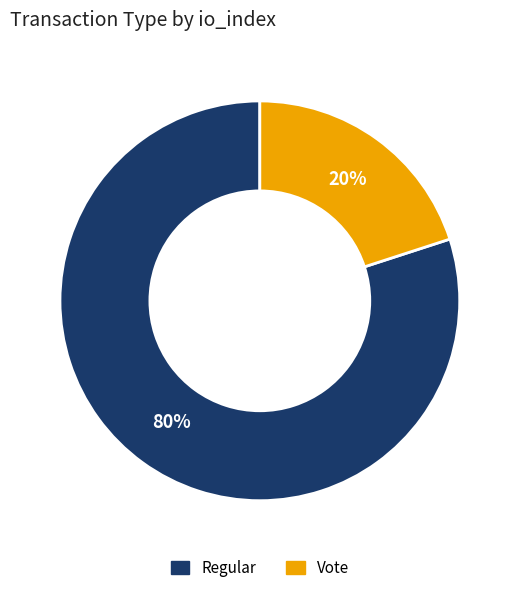

Is there any slice that represents more than half of the pie?

Yes